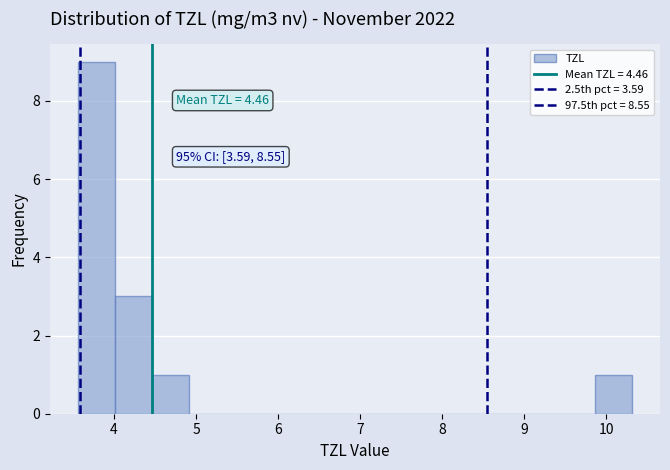

Over which range of the x-axis is the bar tallest?

3.6 to 4.0